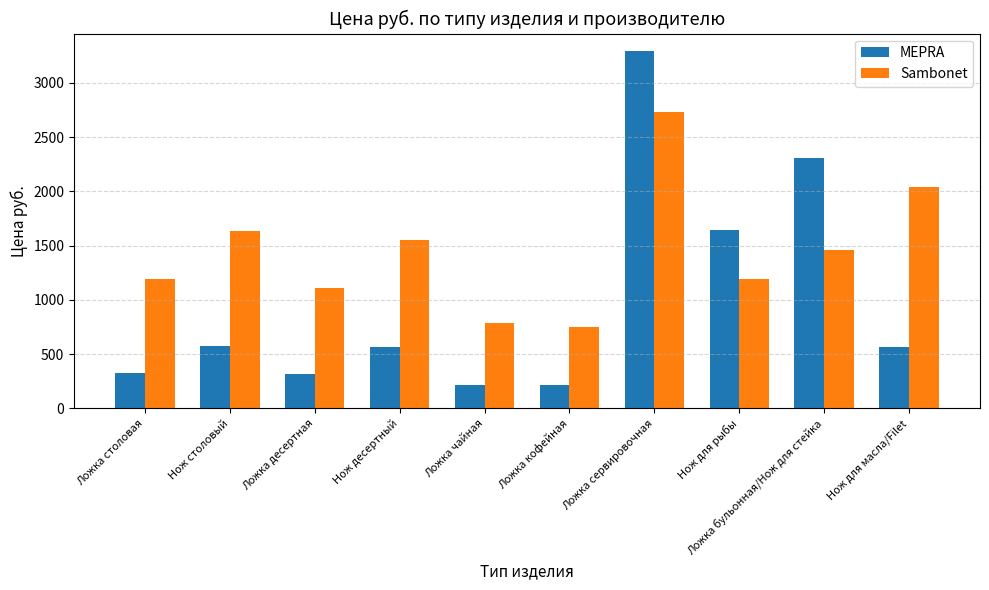

Rank the series by their average value, from highest to lowest.

Sambonet, MEPRA